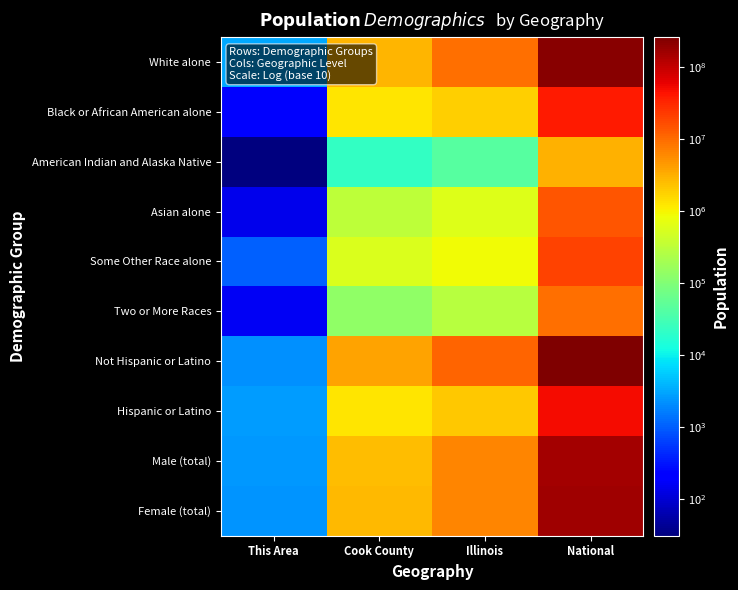

Reading right to left, list all the values displayed in this chart.

White alone: National=223553265	Illinois=9177877	Cook County=2877212	This Area=3246
Black or African American alone: National=38929319	Illinois=1866414	Cook County=1287767	This Area=228
American Indian and Alaska Native: National=2932248	Illinois=43963	Cook County=21559	This Area=31
Asian alone: National=14674252	Illinois=586934	Cook County=322672	This Area=139
Some Other Race alone: National=19107368	Illinois=861412	Cook County=551971	This Area=1043
Two or More Races: National=9009073	Illinois=289982	Cook County=131770	This Area=158
Not Hispanic or Latino: National=258267944	Illinois=10803054	Cook County=3949913	This Area=2201
Hispanic or Latino: National=50477594	Illinois=2027578	Cook County=1244762	This Area=2644
Male (total): National=151781326	Illinois=6292276	Cook County=2514314	This Area=2469
Female (total): National=156964212	Illinois=6538356	Cook County=2680361	This Area=2376